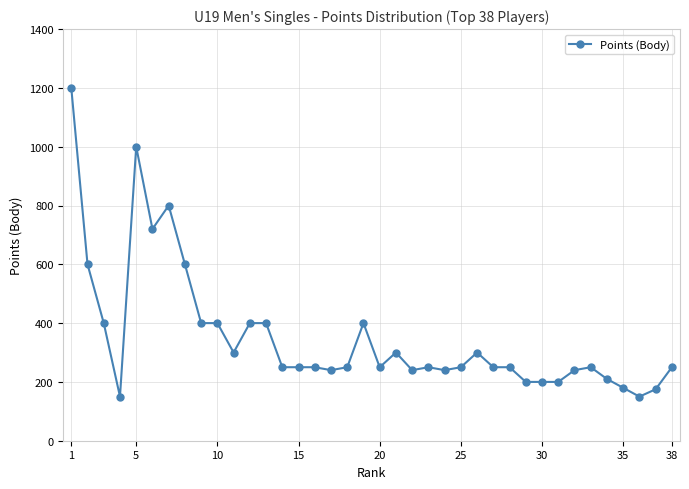

What is the value of the 18th point from the left?

250